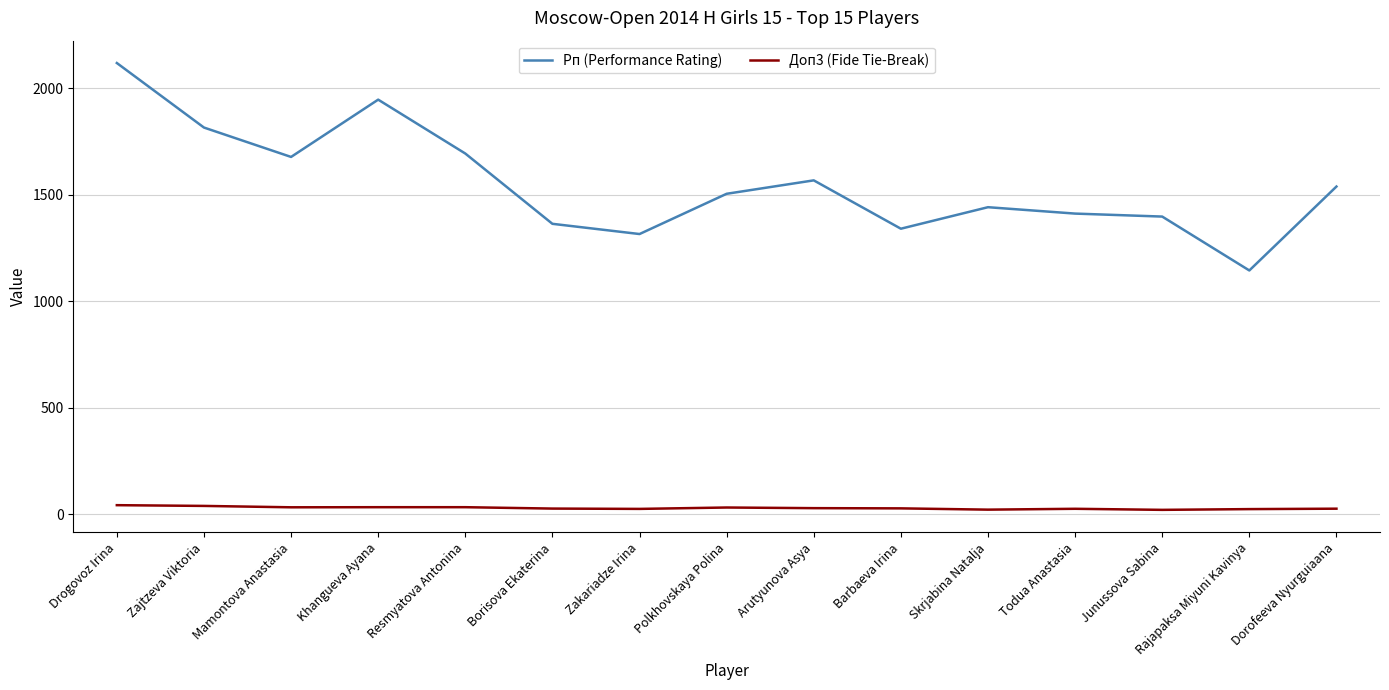

True or false: Рп (Performance Rating) and Доп3 (Fide Tie-Break) cross at least once.

False